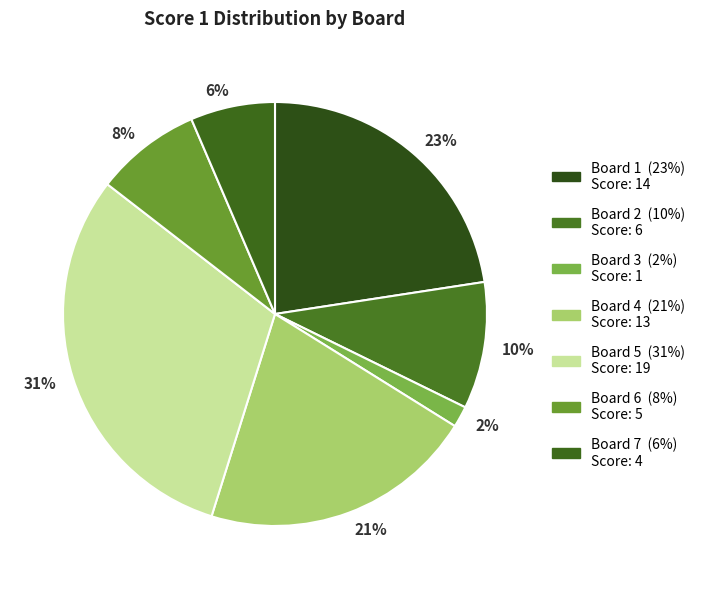

To the nearest percent, what is the difference between the largest and smallest slice percentages?

29%